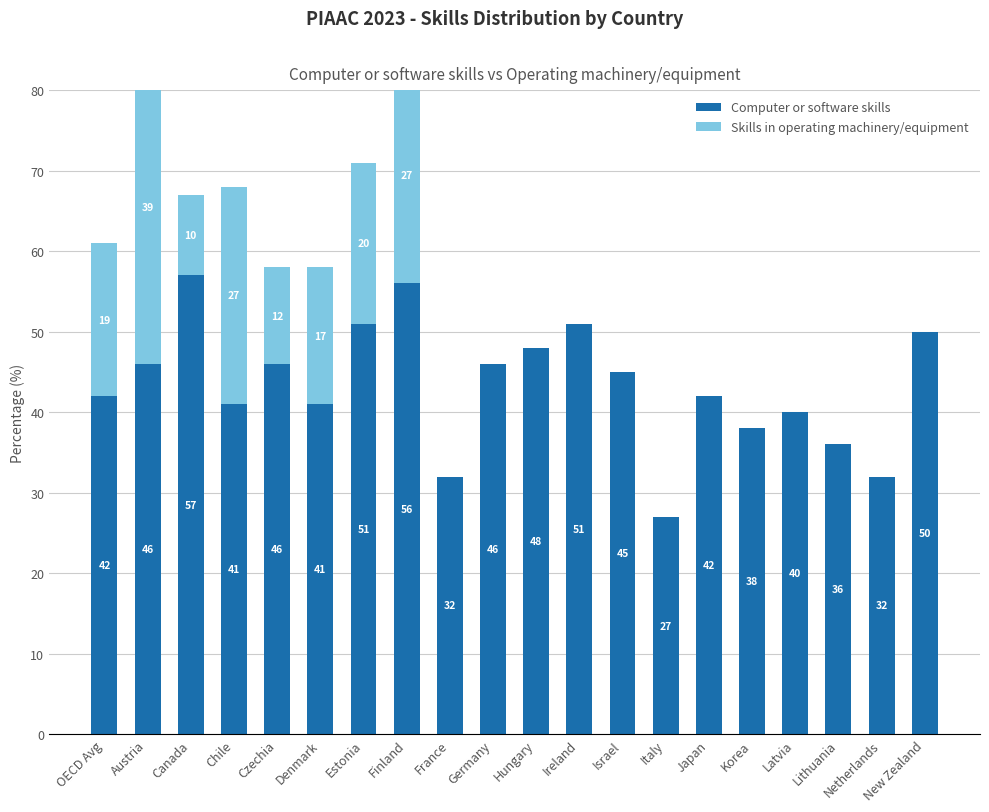

What is the value of the Computer or software skills bar at the 18th from the left?

36